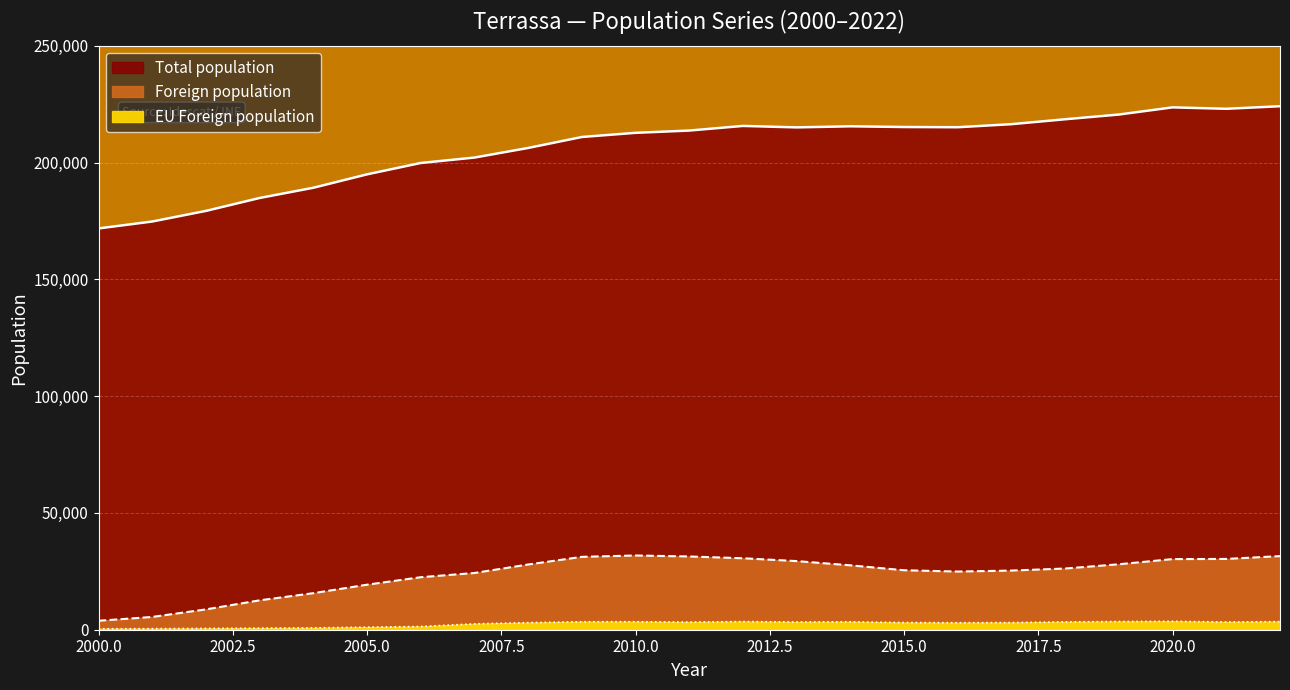

Where is the first local maximum for EU Foreign population?

2020